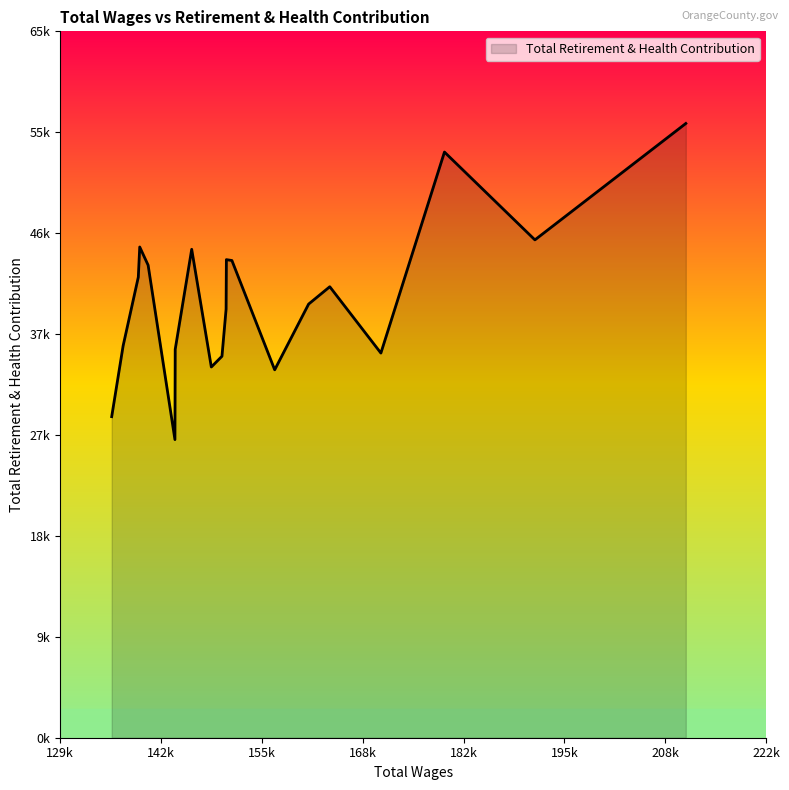

Is this an area chart (filled region under the line)?

Yes